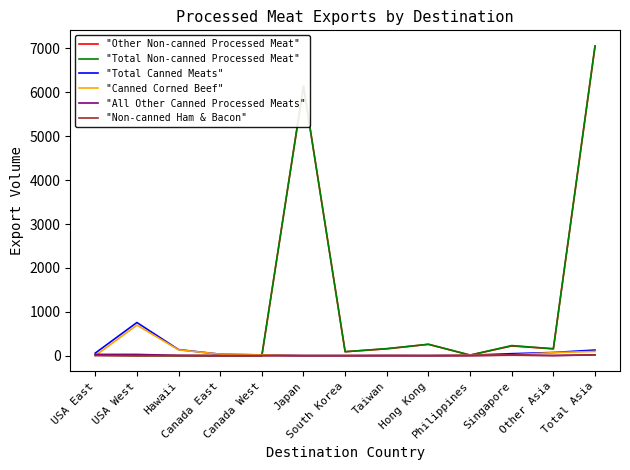

Which series has the widest spread of values?

"Total Non-canned Processed Meat"